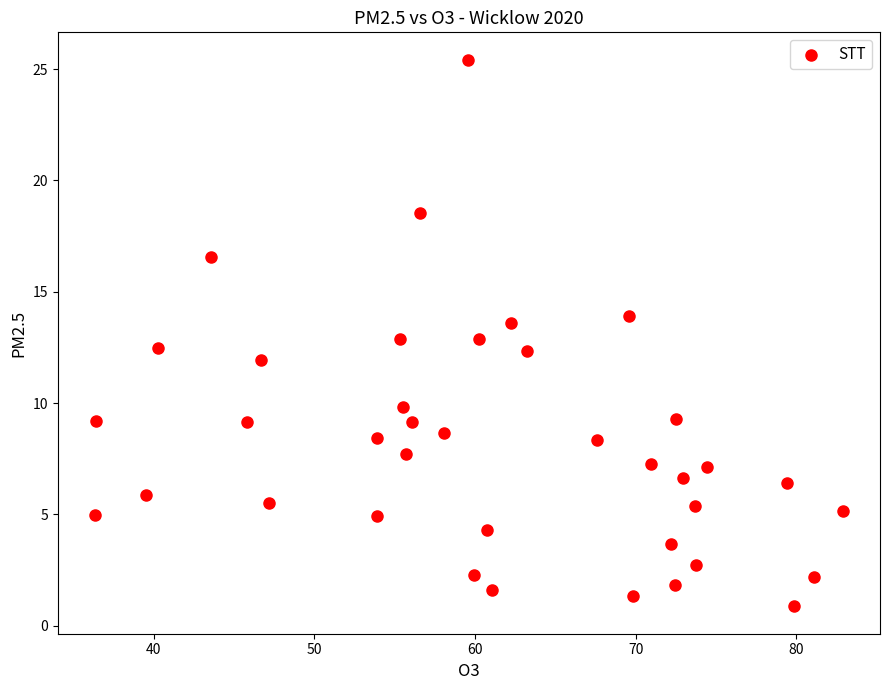

What is the range of X values (max minus min)?

46.5